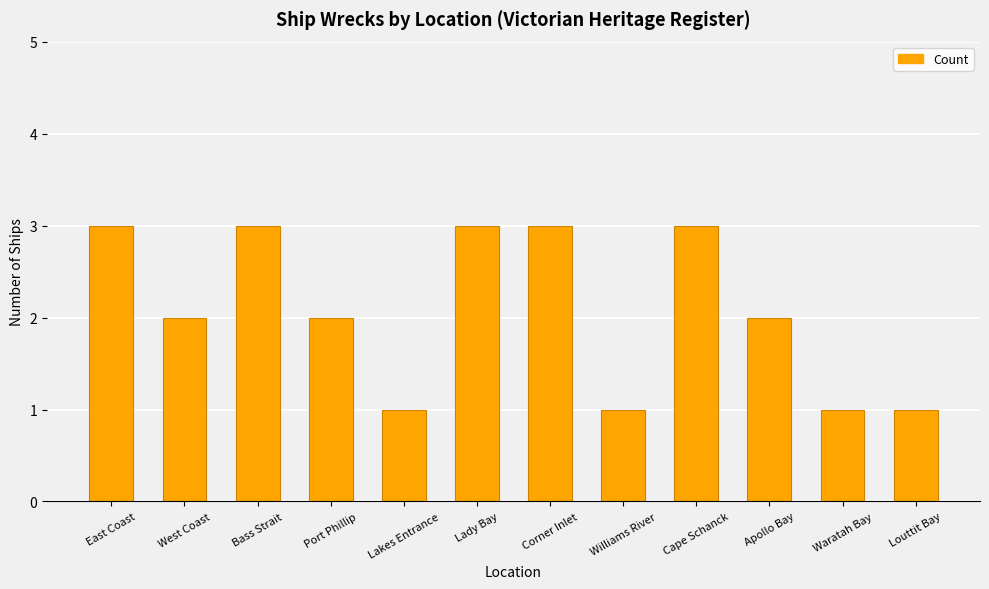

How many bars are there in total?

12